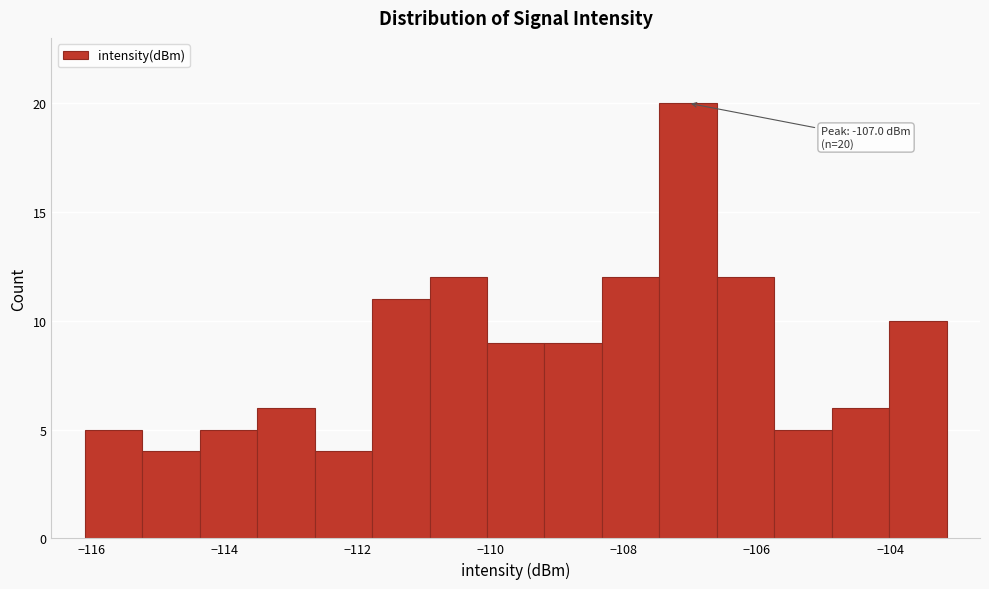

Which range on the x-axis has the tallest bar?

-107.4 to -106.6